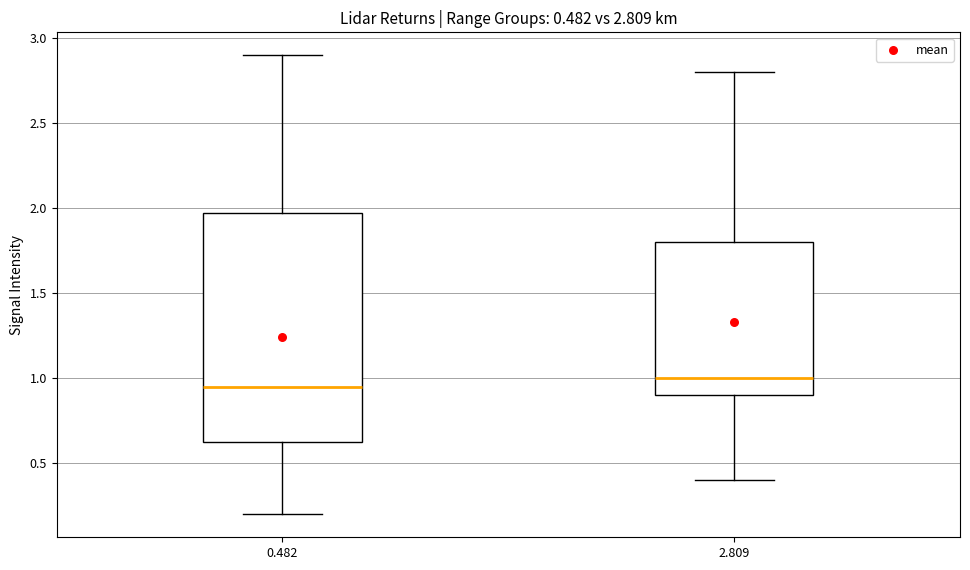

Which box has the lowest median line?

0.482